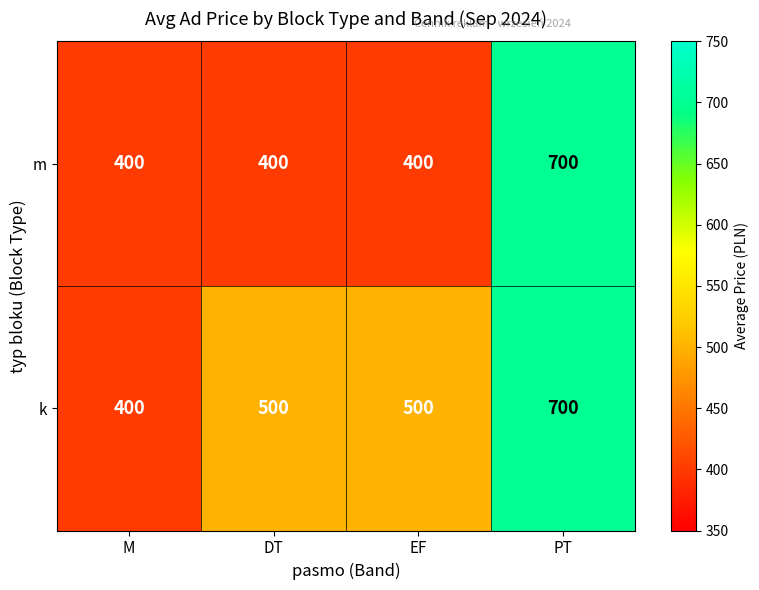

Reading right to left, extract all data points from this chart.

m: 700	400	400	400
k: 700	500	500	400